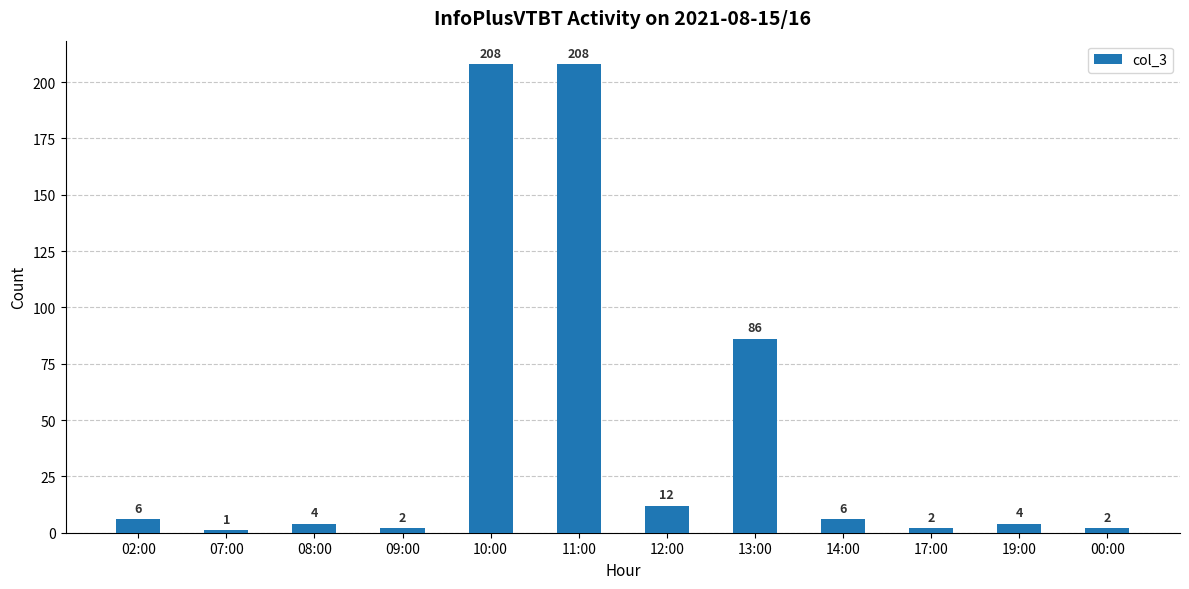

What is the sum of the values at 14:00 and 09:00?

8